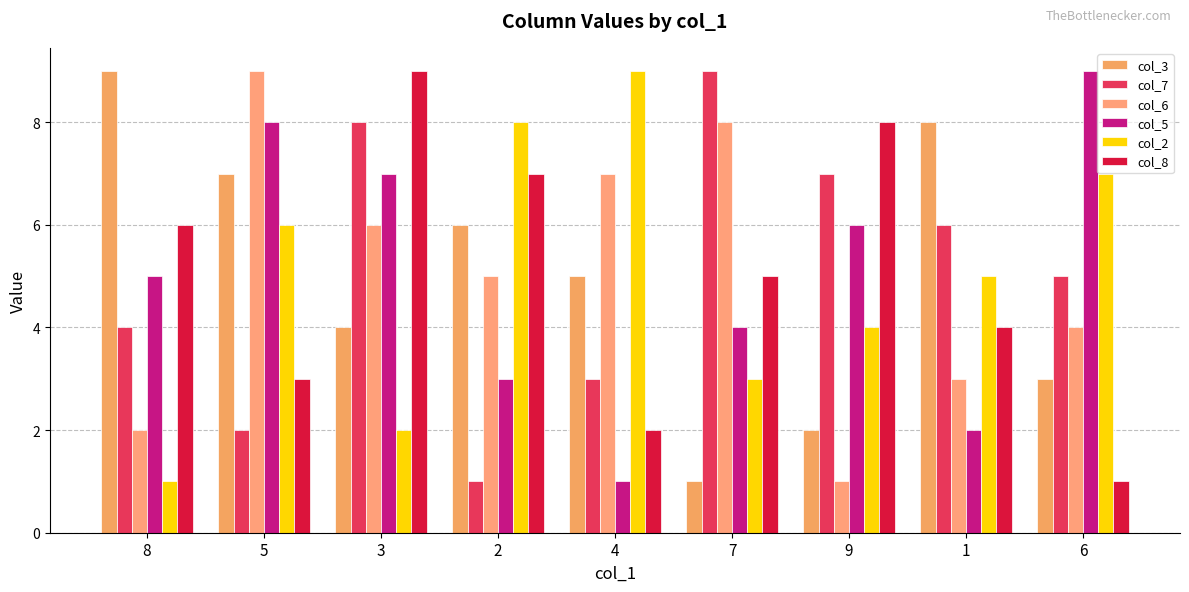

Rank the series by their maximum value, from lowest to highest.

col_3, col_7, col_6, col_5, col_2, col_8